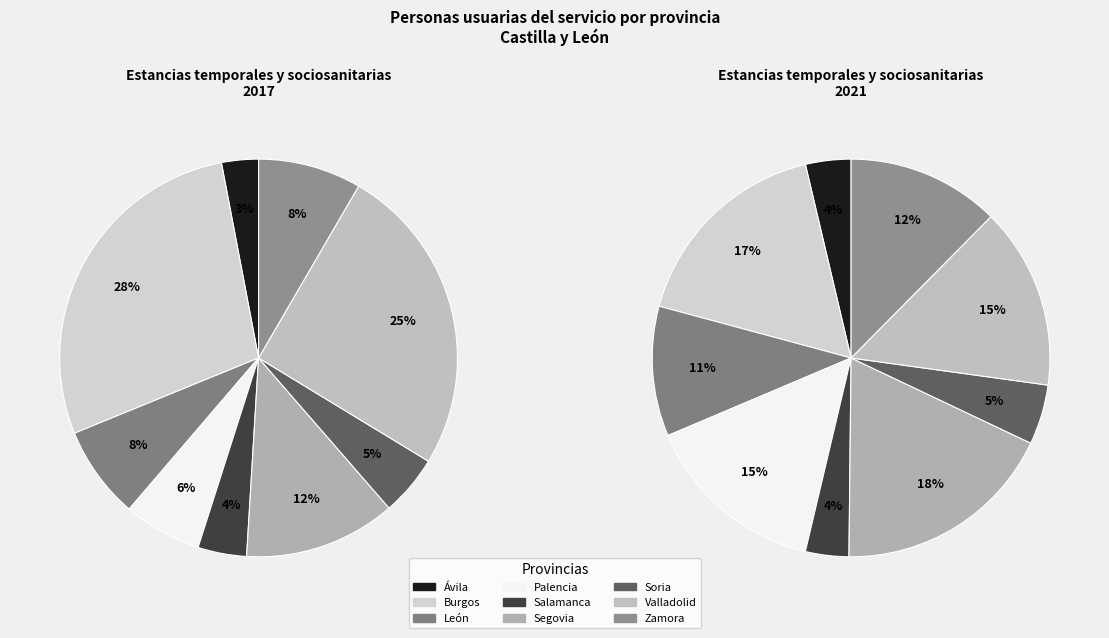

True or false: León accounts for 11% of the total.

True